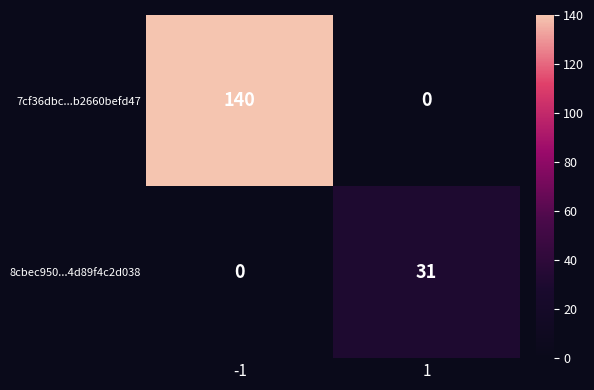

What is the sum of all 8cbec950...4d89f4c2d038 values?

31